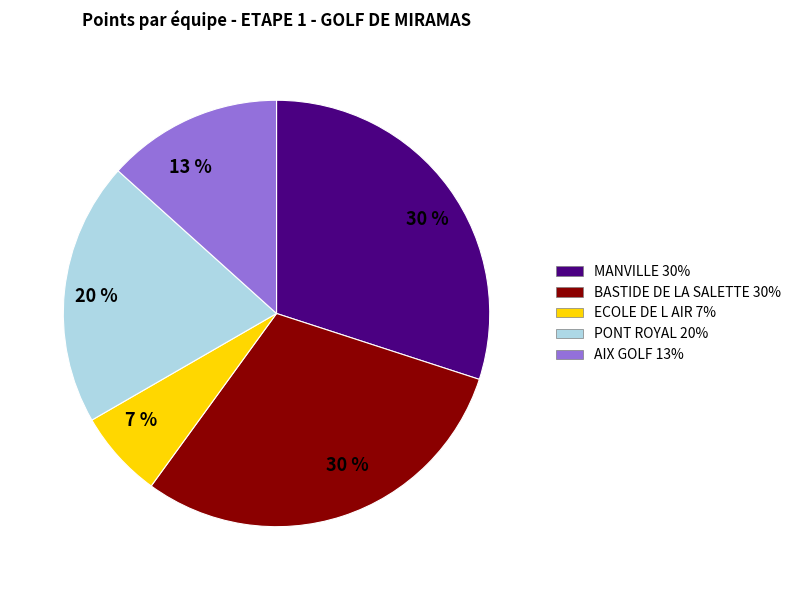

To the nearest percent, what is the average slice percentage?

20%